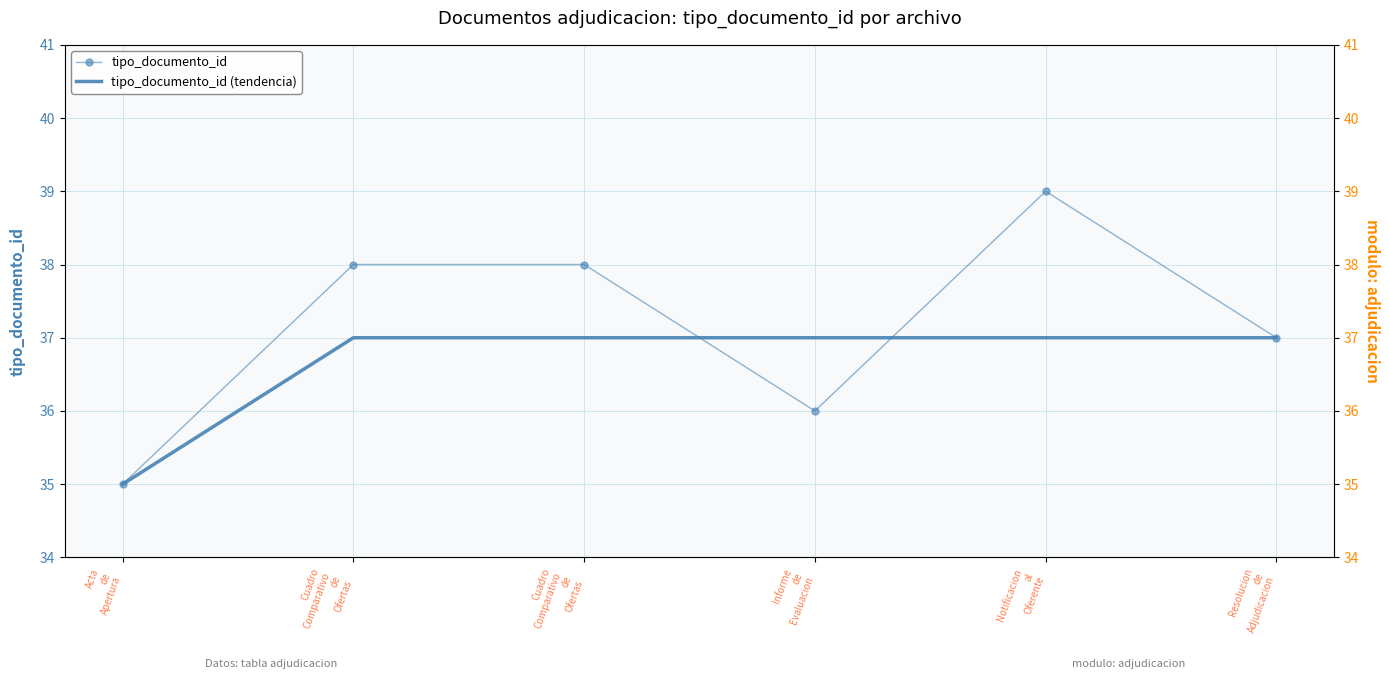

What is the sum of all tipo_documento_id values?

223